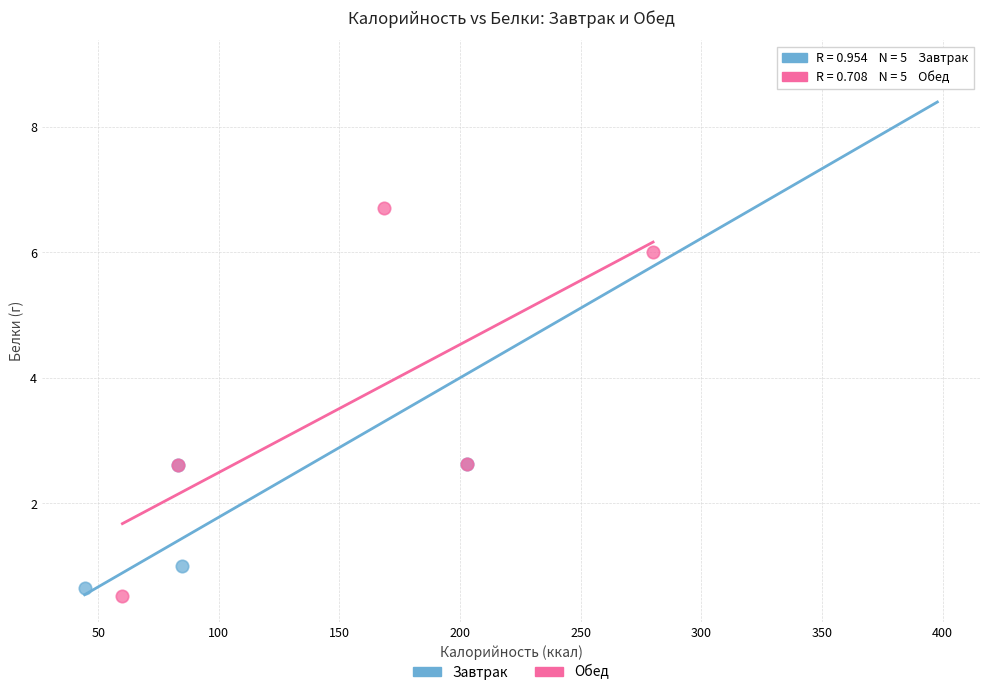

Which series has the largest Y range (max minus min)?

Завтрак